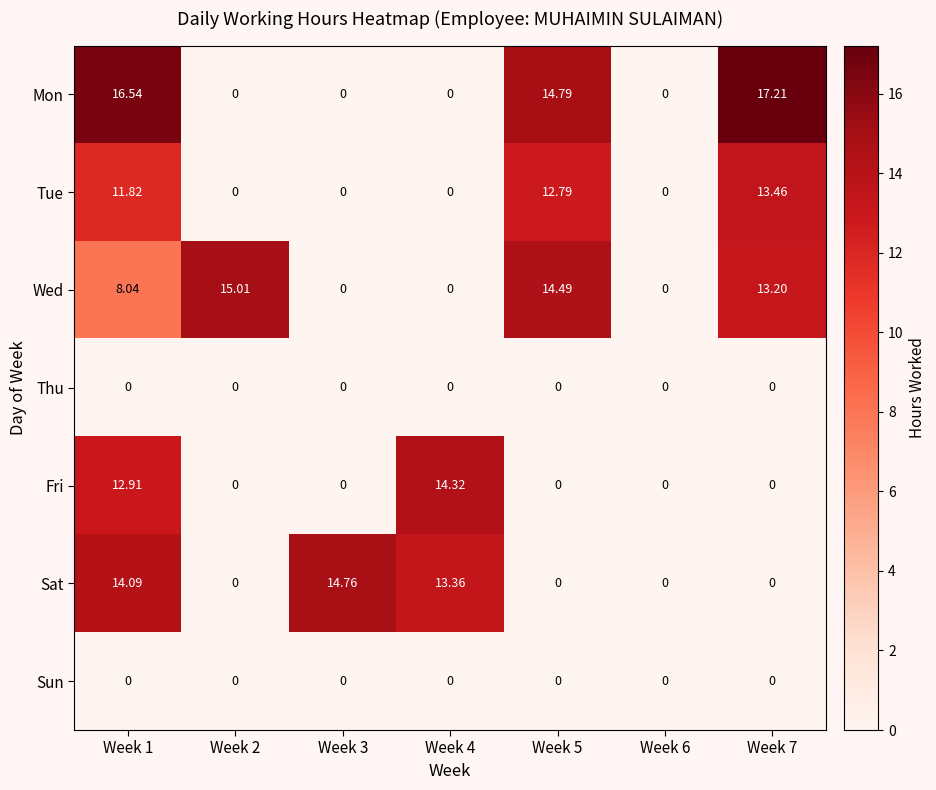

Which series has the widest spread of values?

Mon